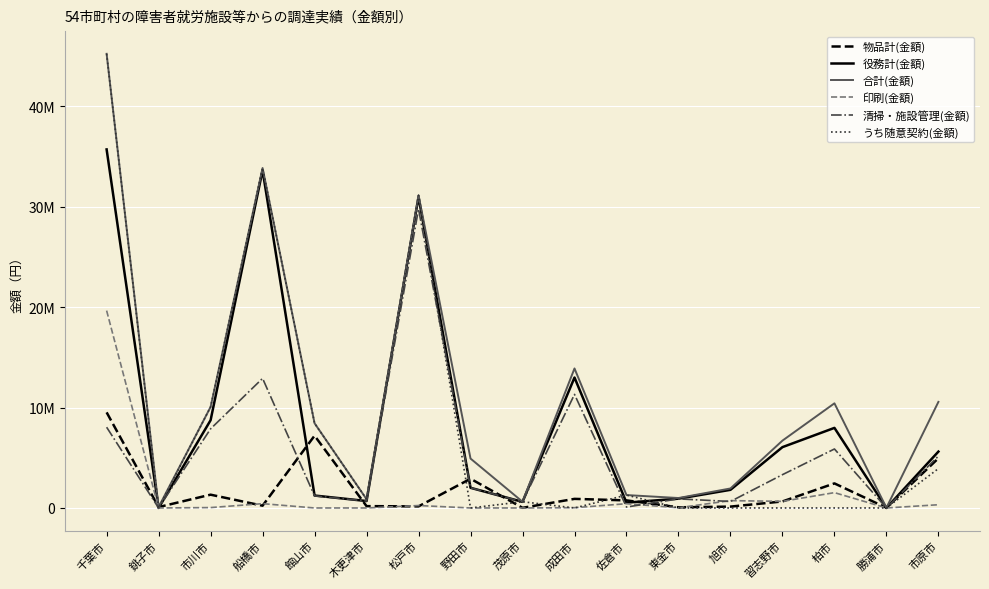

What are all the series names shown in the legend?

物品計(金額), 役務計(金額), 合計(金額), 印刷(金額), 清掃・施設管理(金額), うち随意契約(金額)